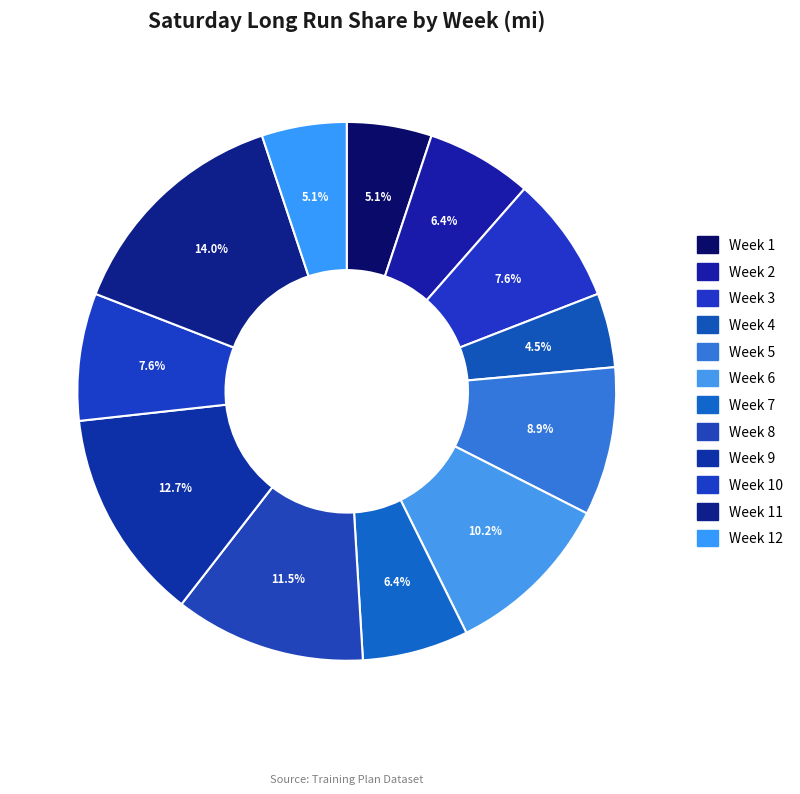

Rank the categories by value from lowest to highest.

Week 4, Week 1, Week 12, Week 2, Week 7, Week 3, Week 10, Week 5, Week 6, Week 8, Week 9, Week 11